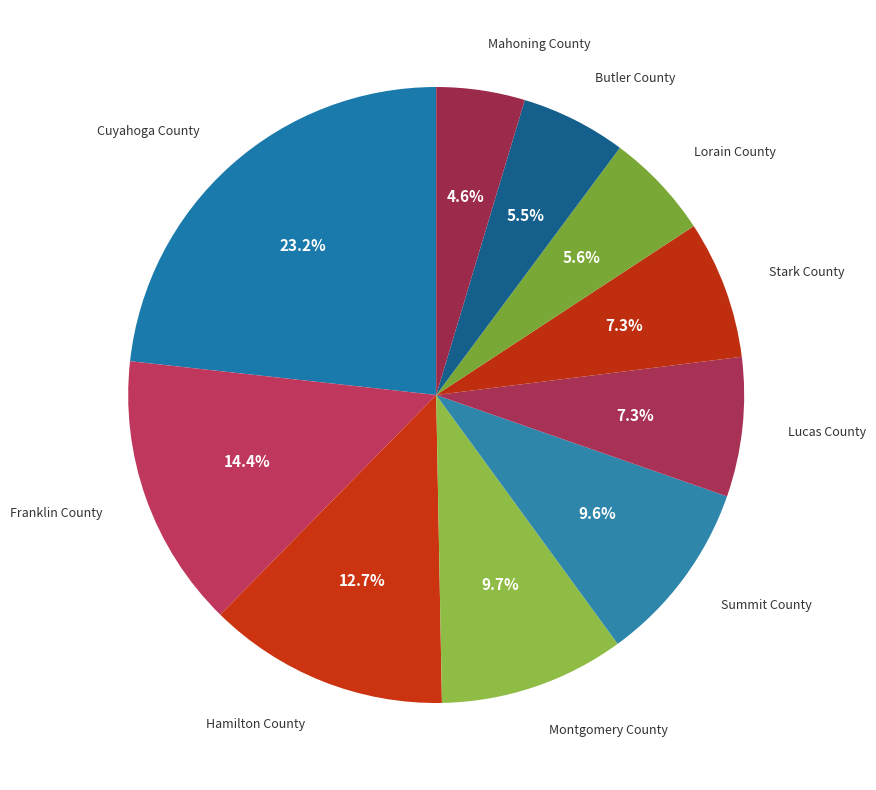

What is the smallest slice in the pie chart?

Mahoning County